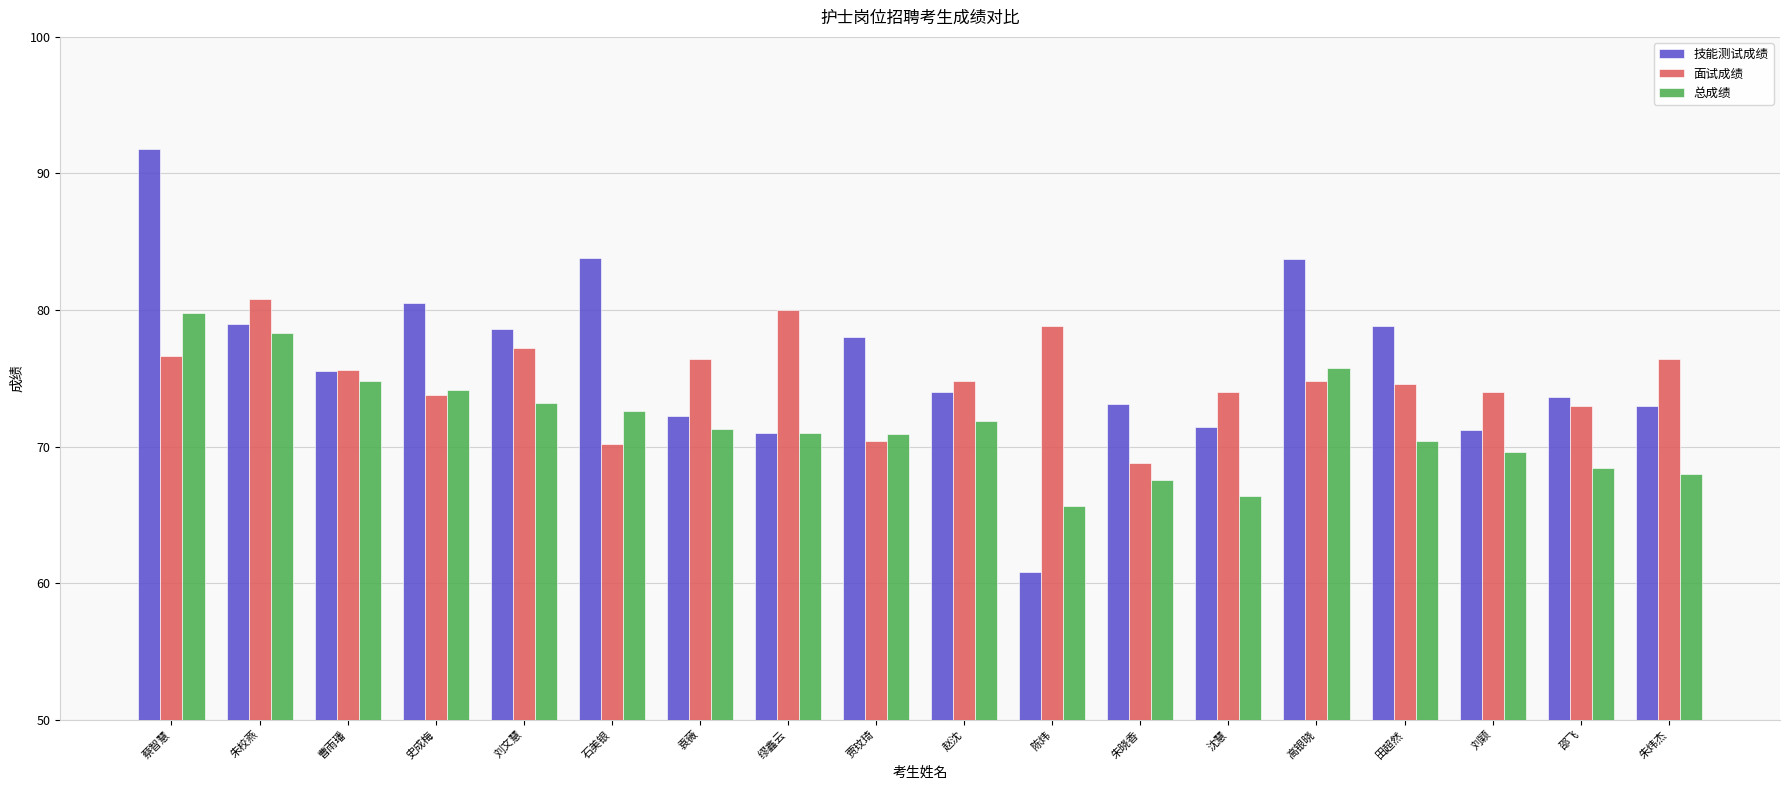

How many groups of bars are there?

18